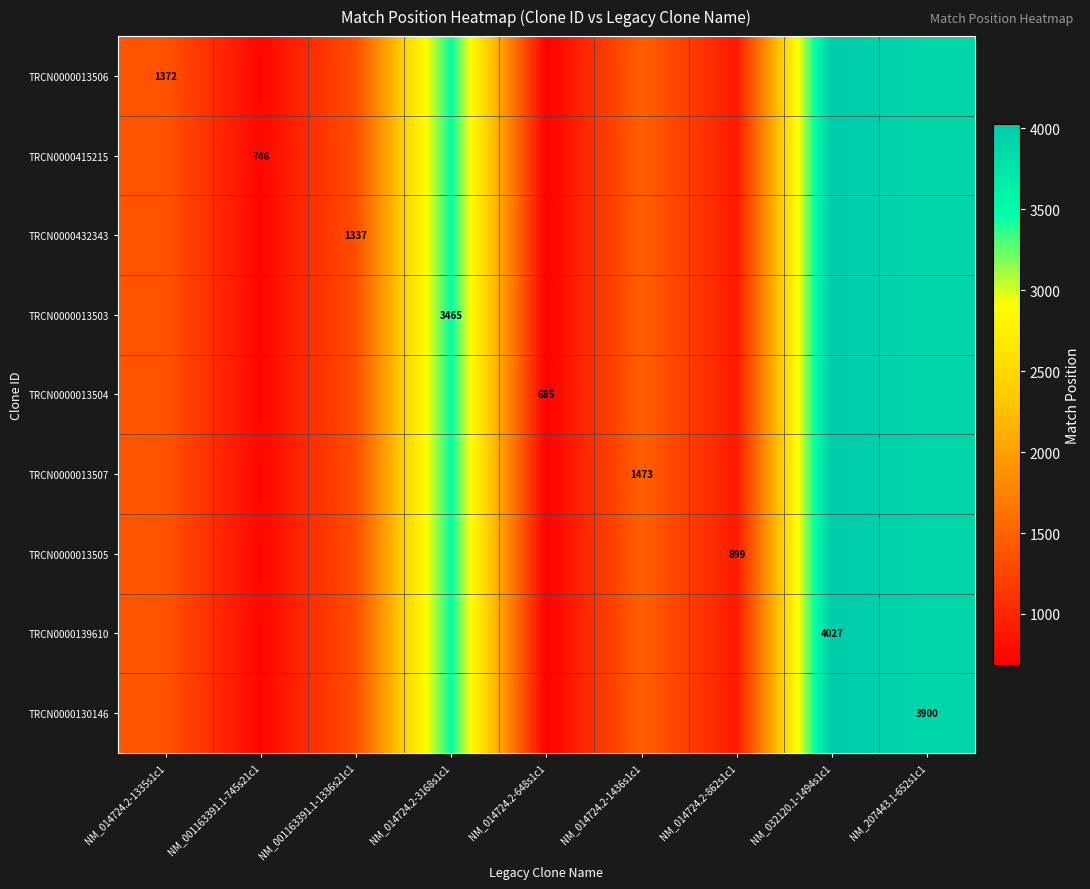

What is the total value across all series at NM_014724.2-648s1c1?

6165